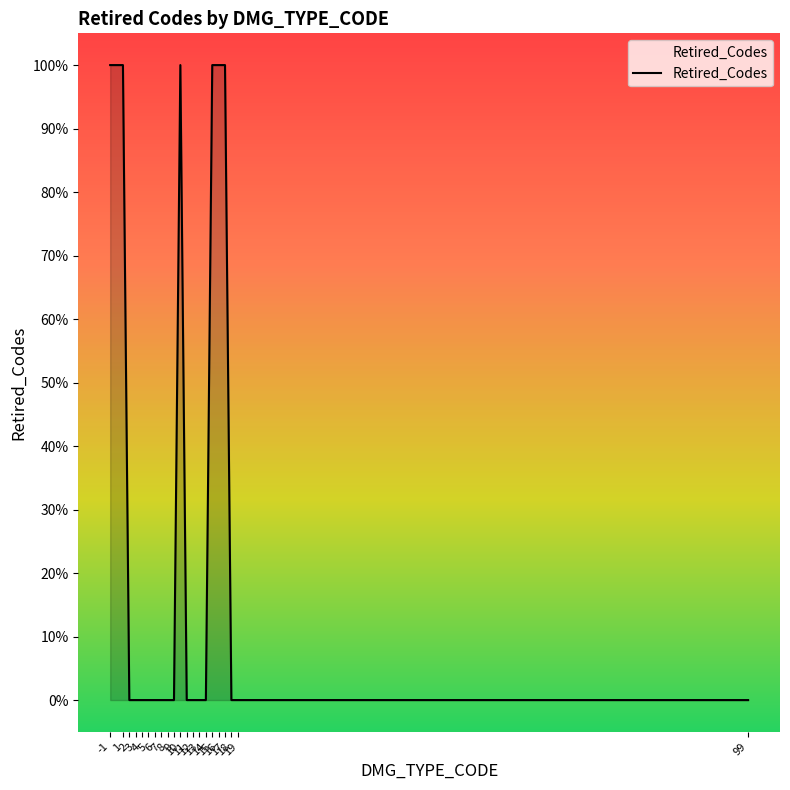

Rank the categories by value from lowest to highest.

2, 3, 4, 5, 6, 7, 8, 9, 11, 12, 13, 14, 18, 19, 99, -1, 1, 10, 15, 16, 17